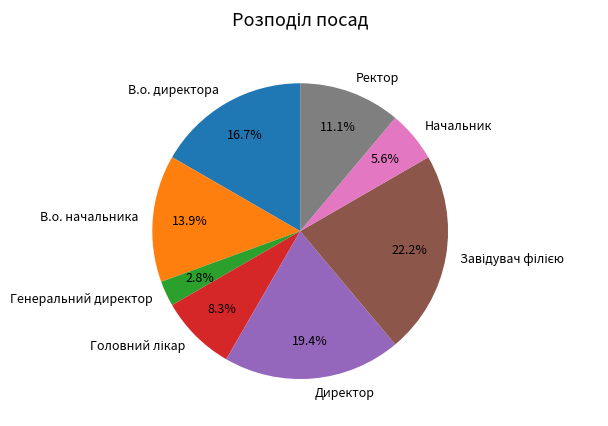

Is there a majority slice in this chart?

No